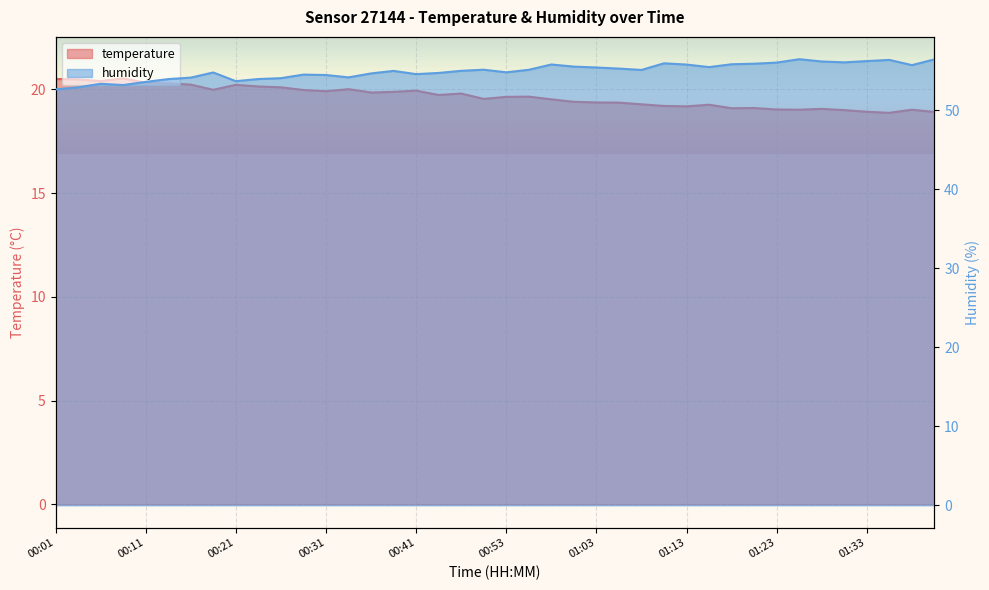

The value of temperature at 00:43 is 19.7. True or false?

True